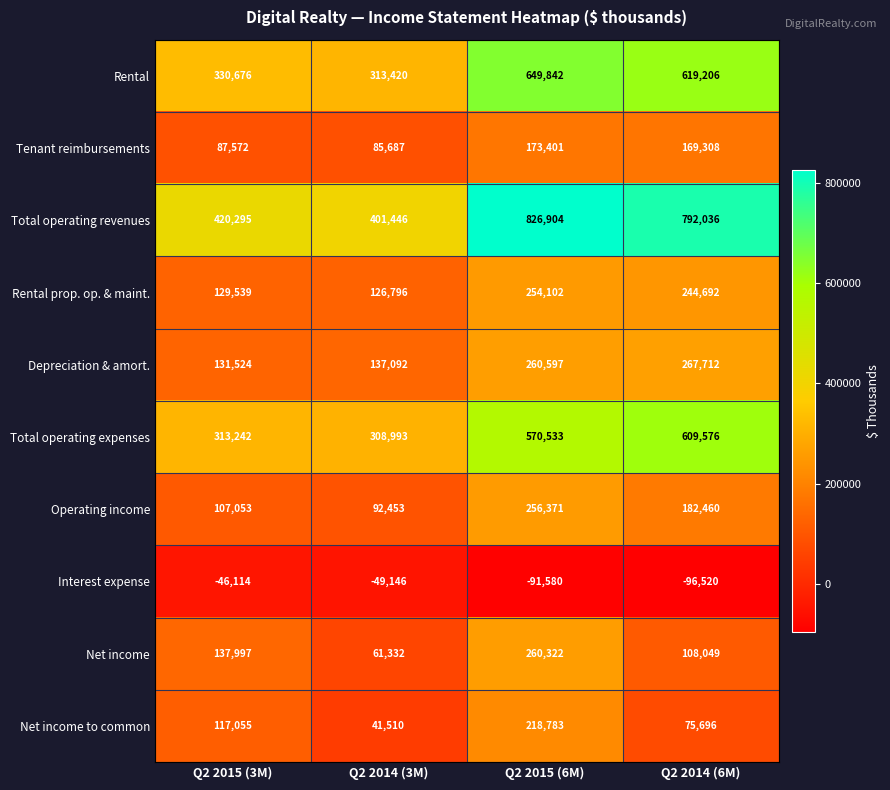

What is the greatest value displayed?

826904